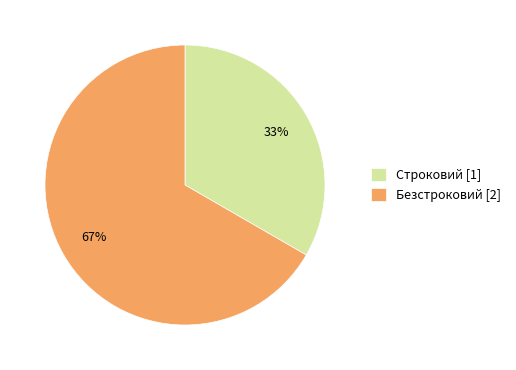

To the nearest percent, what percentage of the pie is Безстроковий?

67%